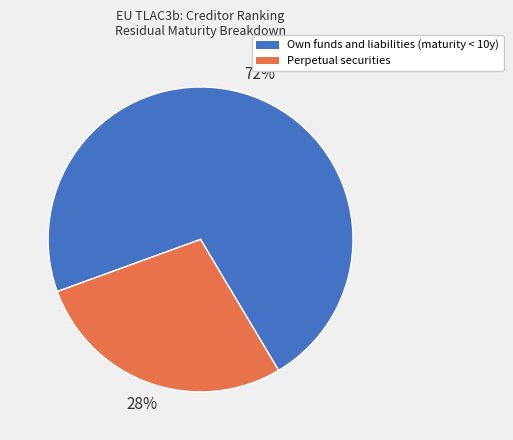

Does any single category account for the majority?

Yes